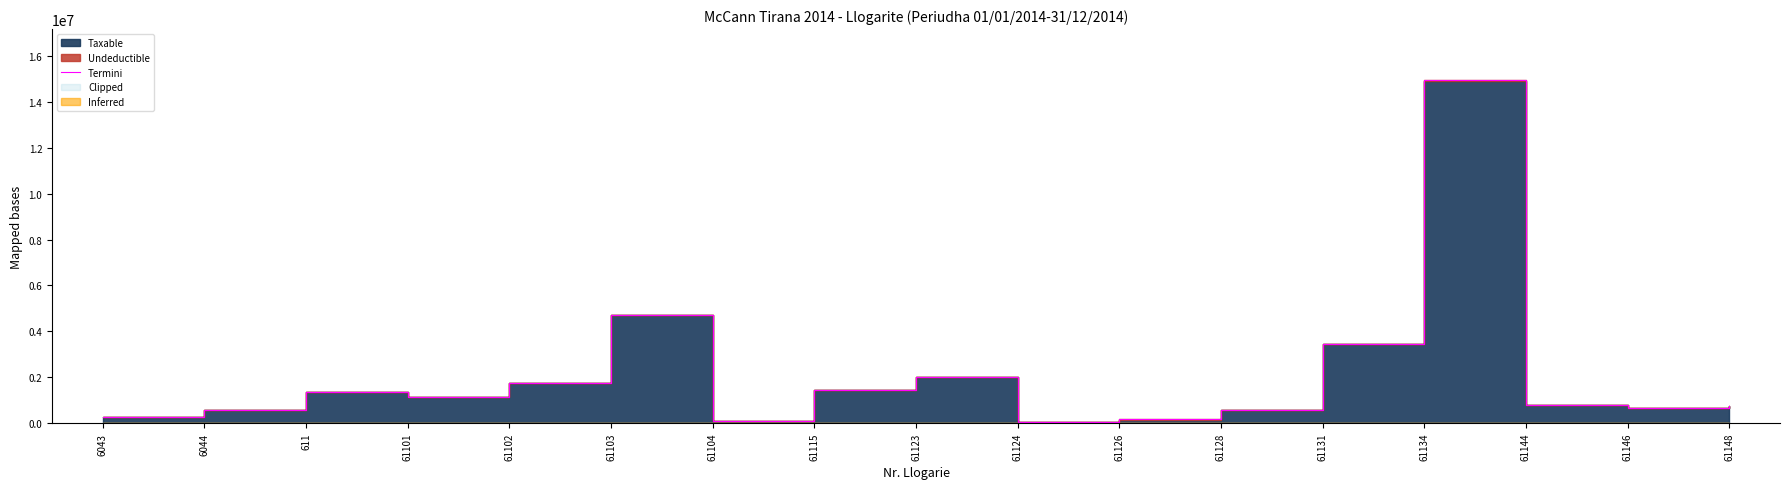

How many points are higher than both their immediate neighbors (excluding endpoints)?

4